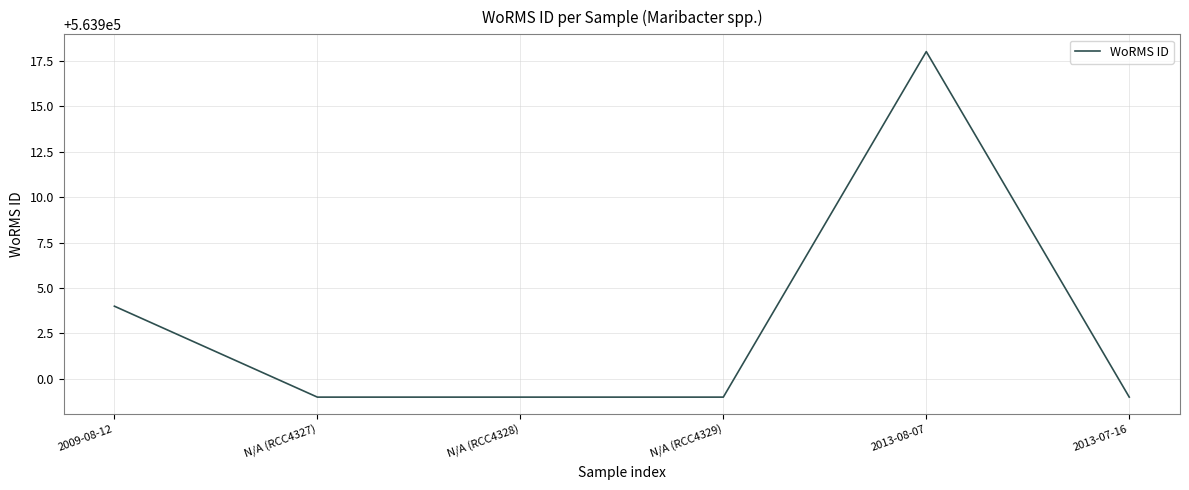

How many series are shown in this chart?

1